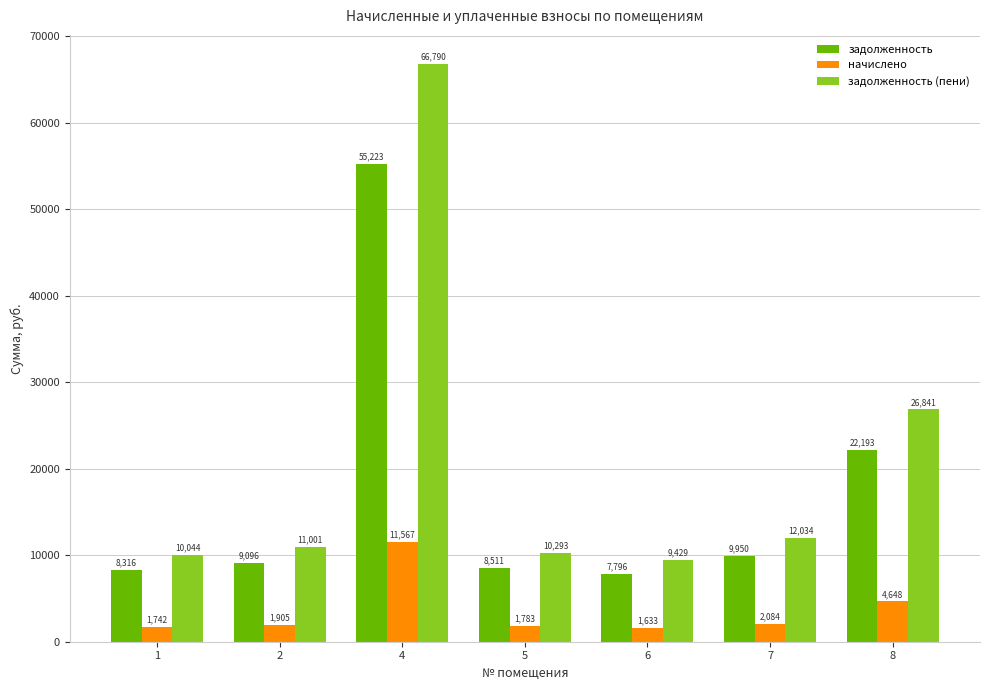

What is the total value across all series at 8?

53683.0